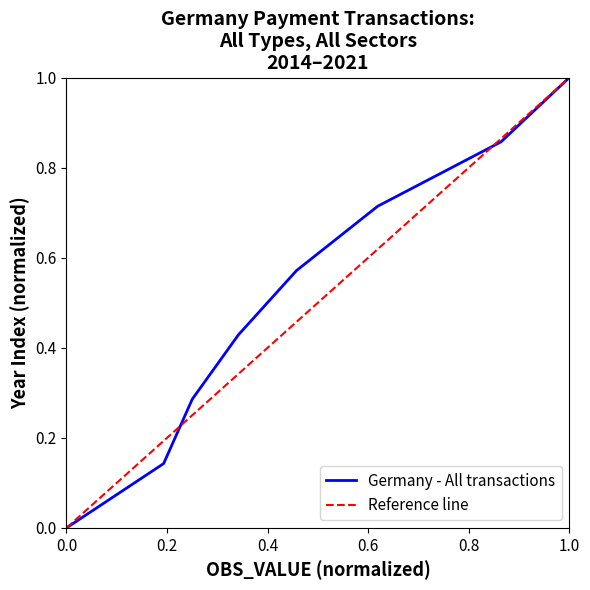

Is it true that the value at 2017 is 0.4?

True